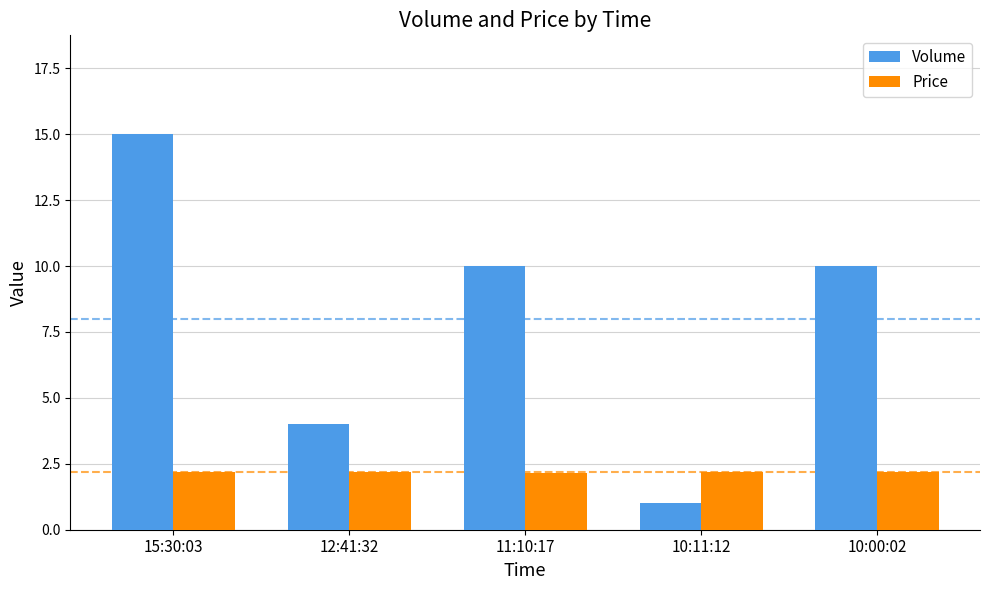

Rank the series by their average value, from lowest to highest.

Price, Volume